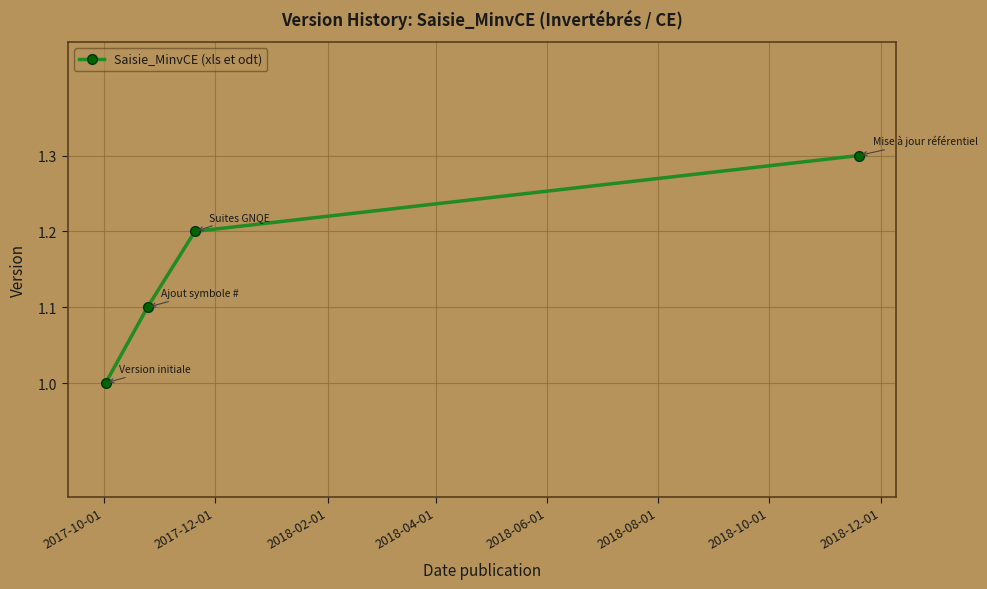

What is the value of the 4th point from the left?

1.3